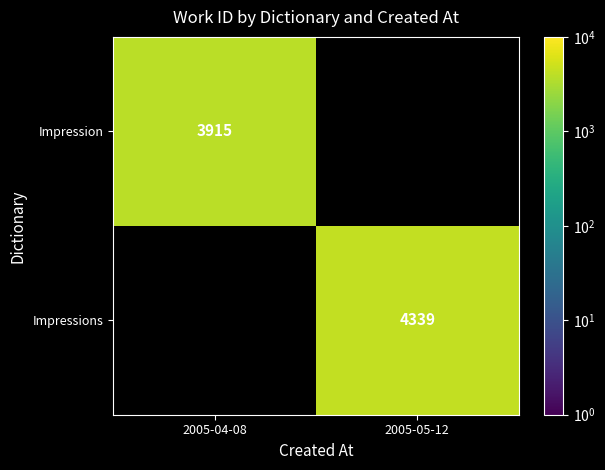

The value of Impressions at 2005-05-12 is 7120. True or false?

False